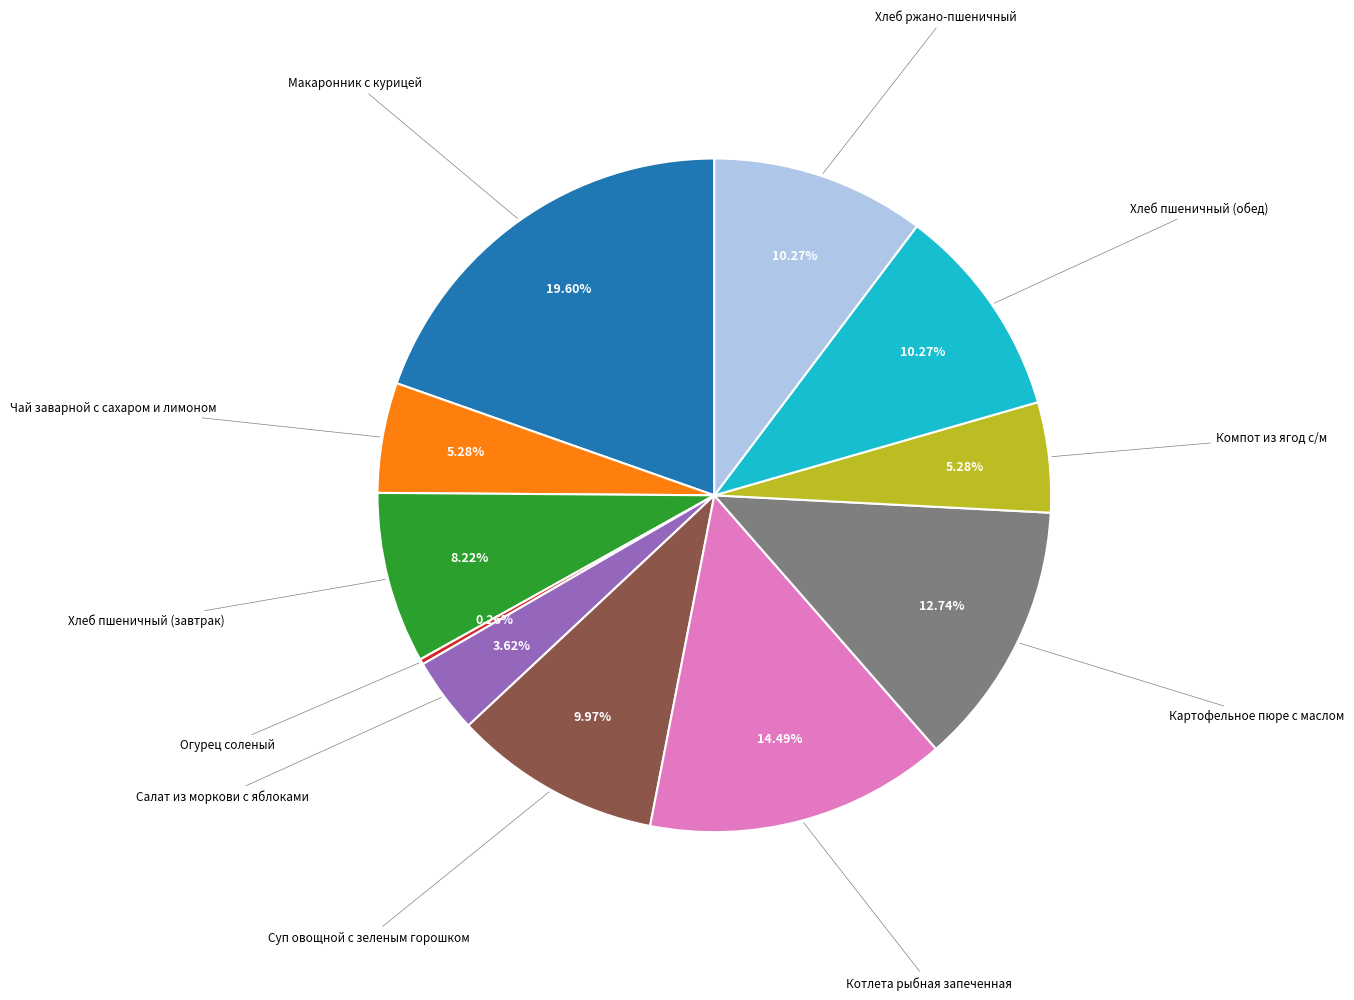

Is there any slice that represents more than half of the pie?

No